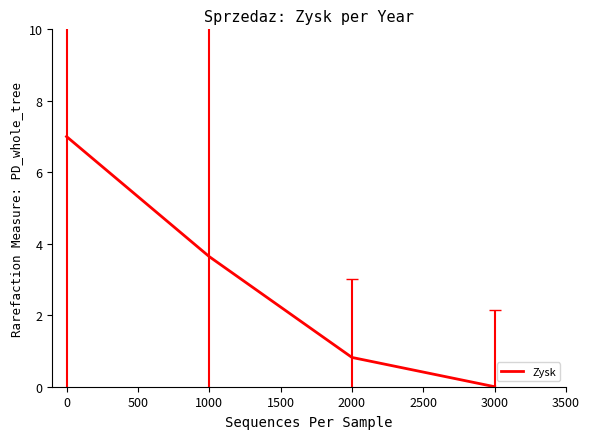

Count the number of values greater than 3.

2